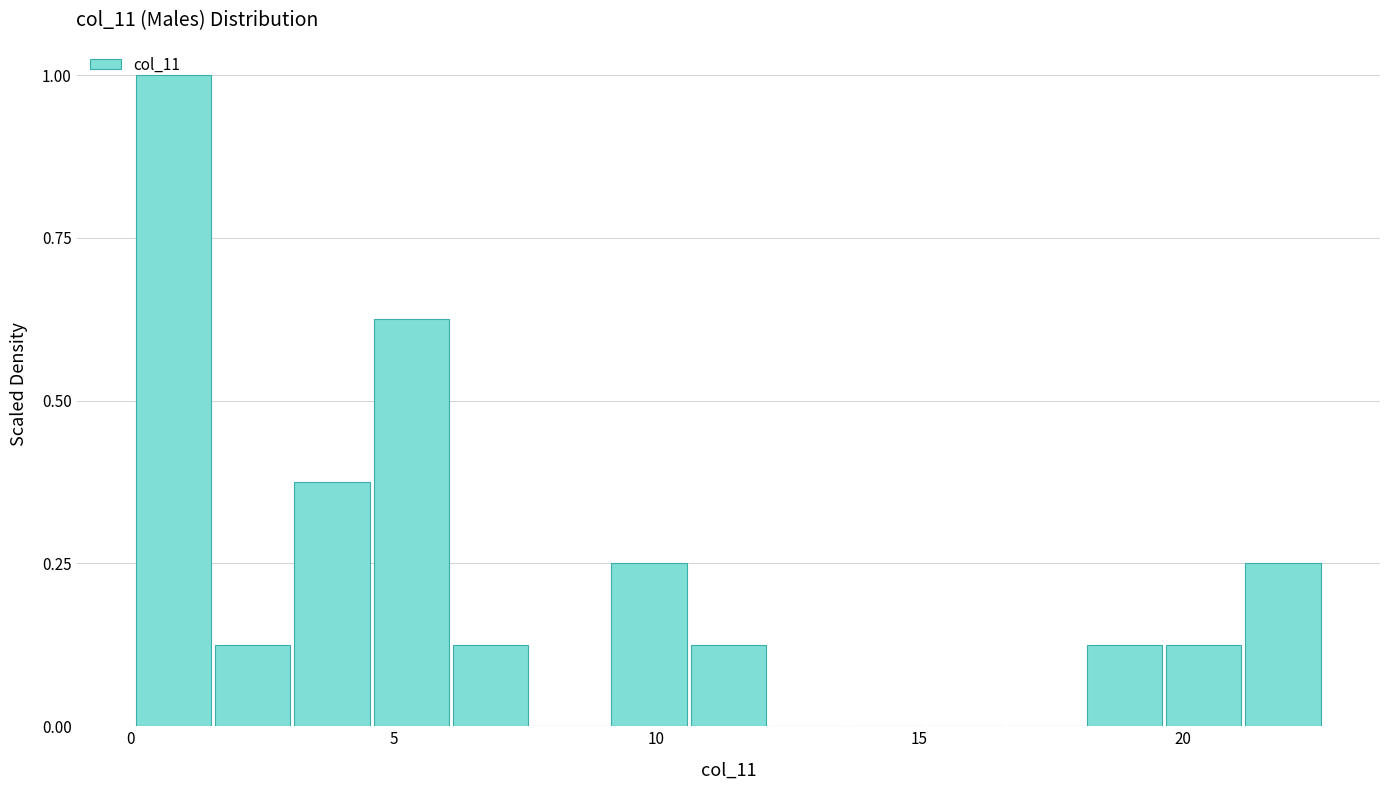

Around what value on the x-axis is the tallest bar? Give the approximate position of its centre, as read against the axis.

1.0